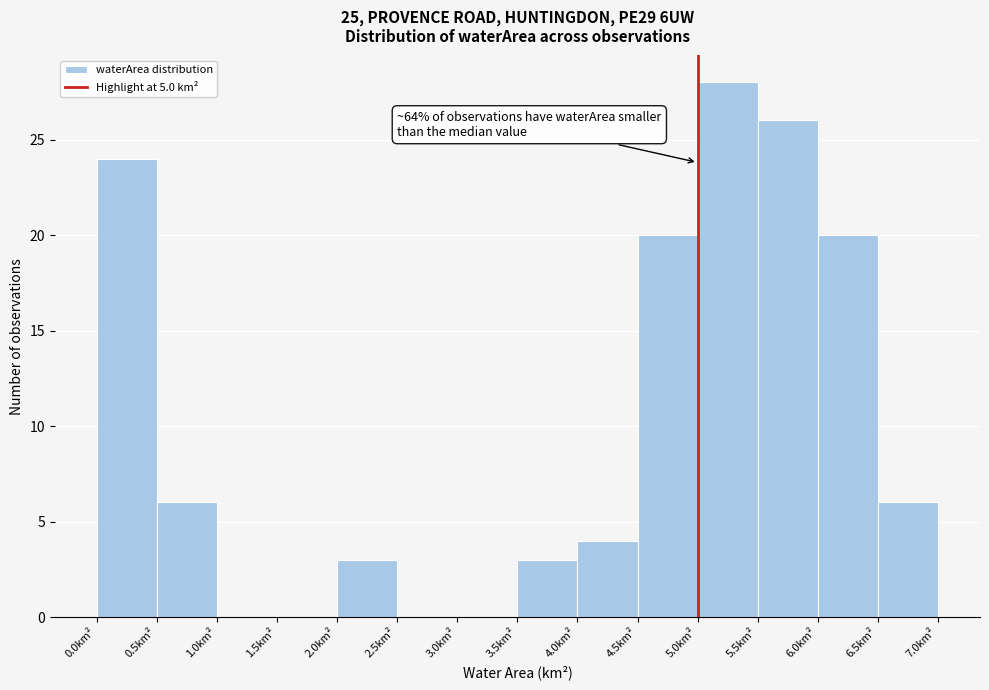

Which range on the x-axis has the tallest bar?

5.0 to 5.5